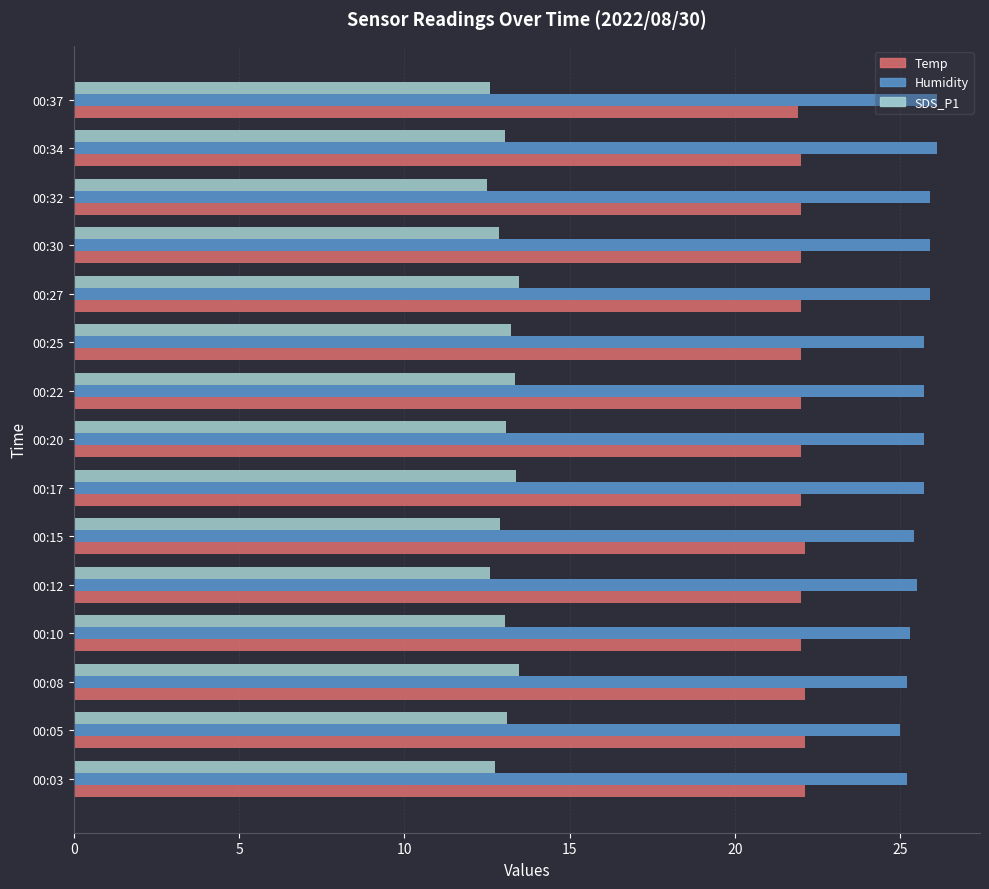

What is the sum of all Temp values?

330.3